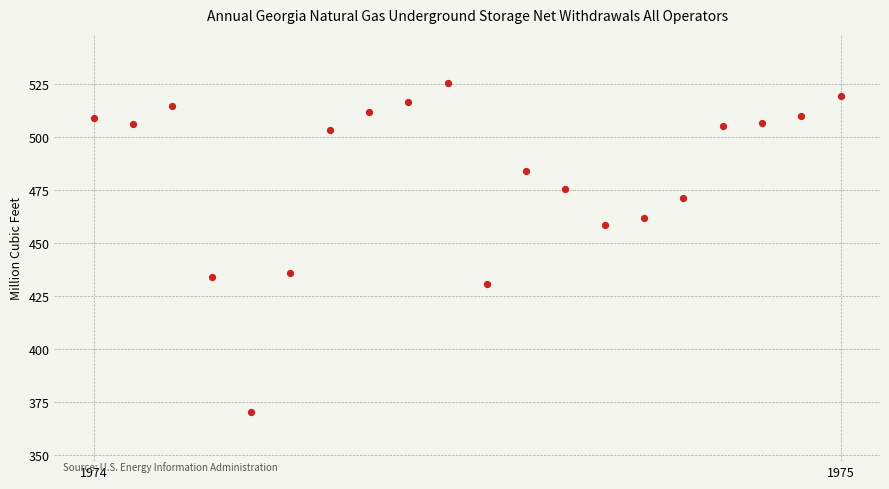

What is the range of X values (max minus min)?

19.0